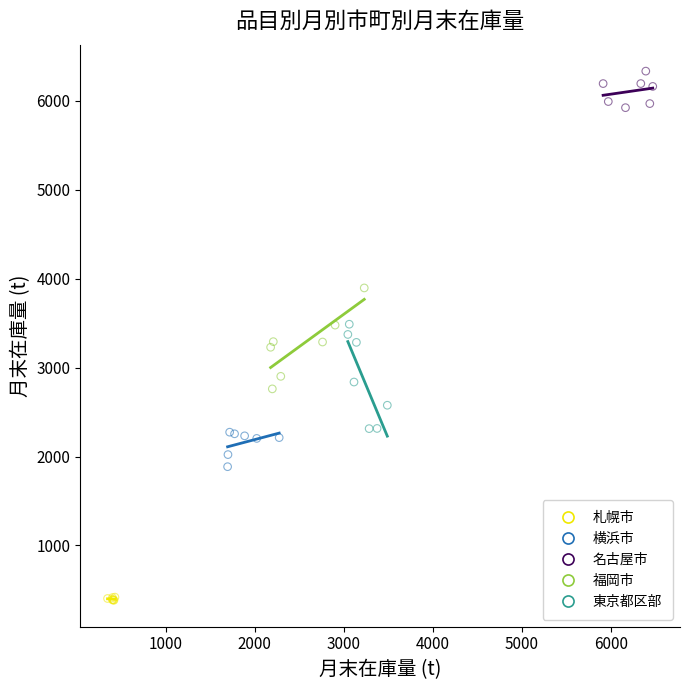

Which series reaches the minimum Y coordinate?

札幌市